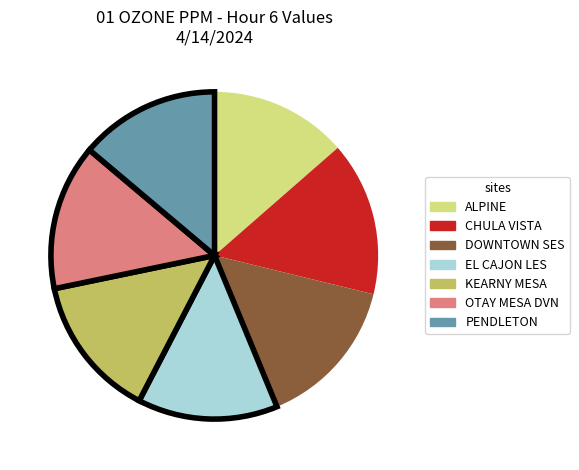

The PENDLETON slice represents 14% of the pie. True or false?

True